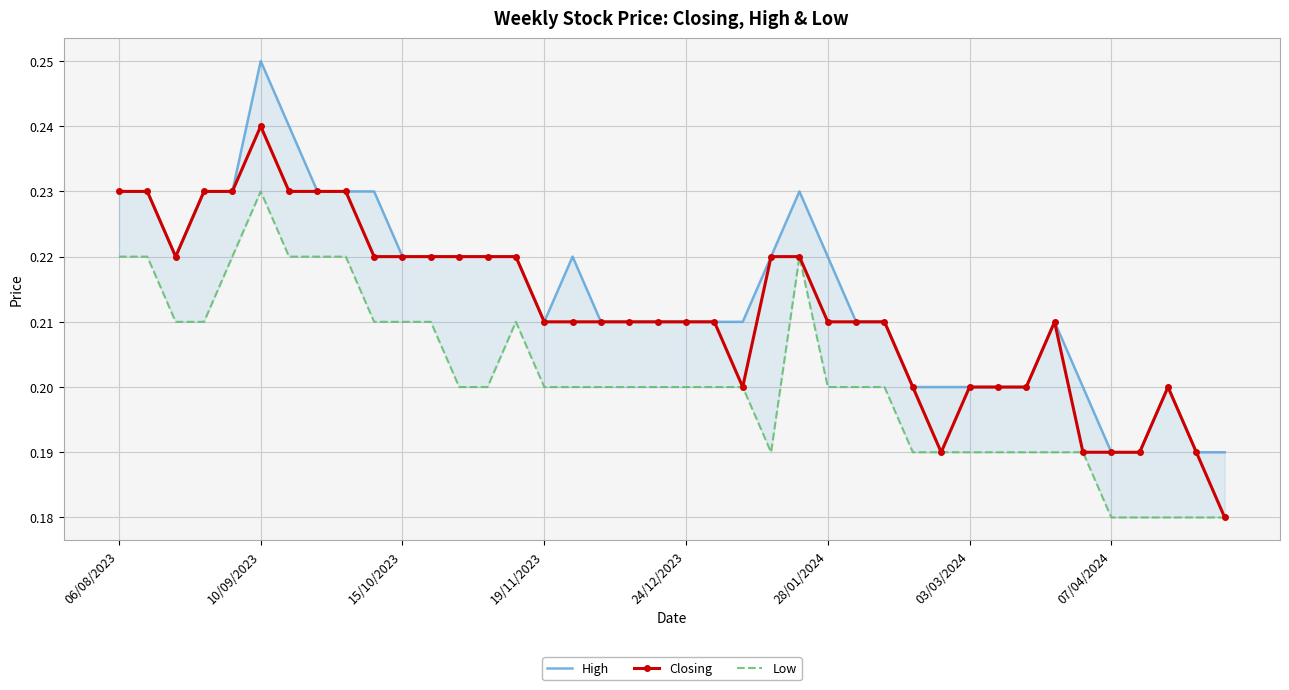

How many Closing values are between 0 and 1?

40